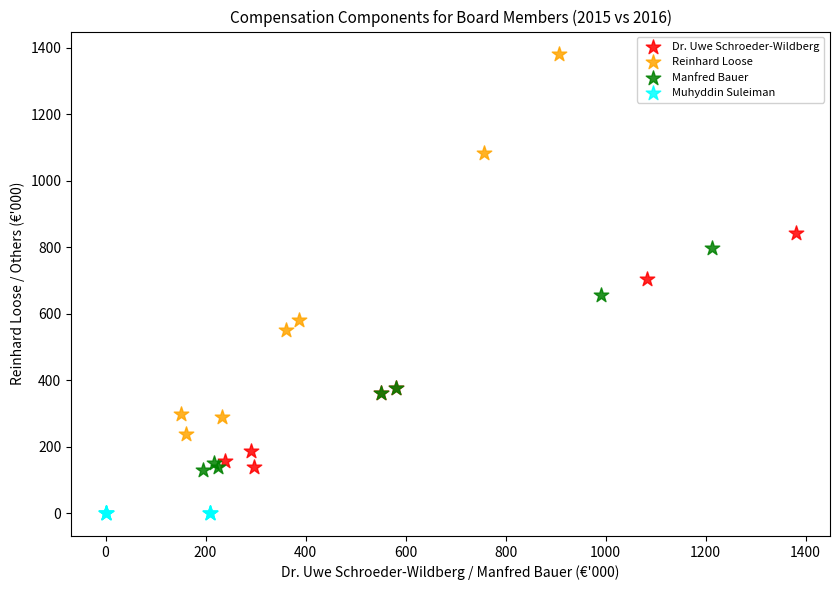

Which series reaches the maximum Y coordinate?

Reinhard Loose